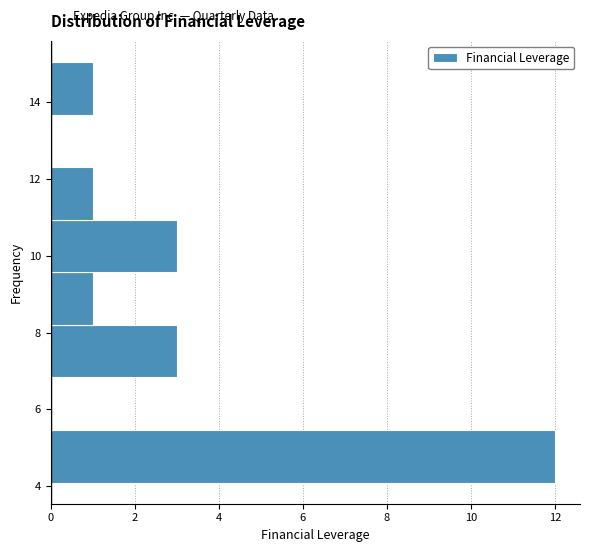

Over which range of the y-axis is the bar longest?

4.0 to 5.4